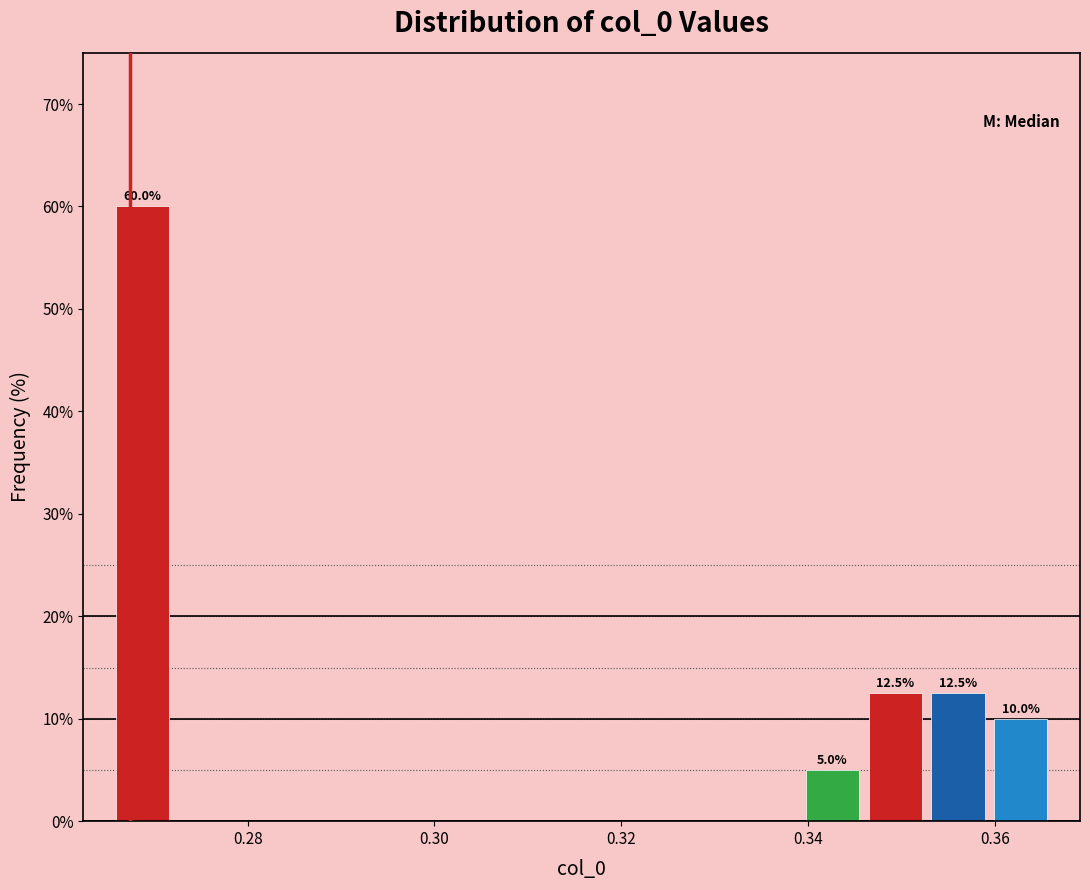

Around what value on the x-axis is the tallest bar? Give the approximate position of its centre, as read against the axis.

0.268